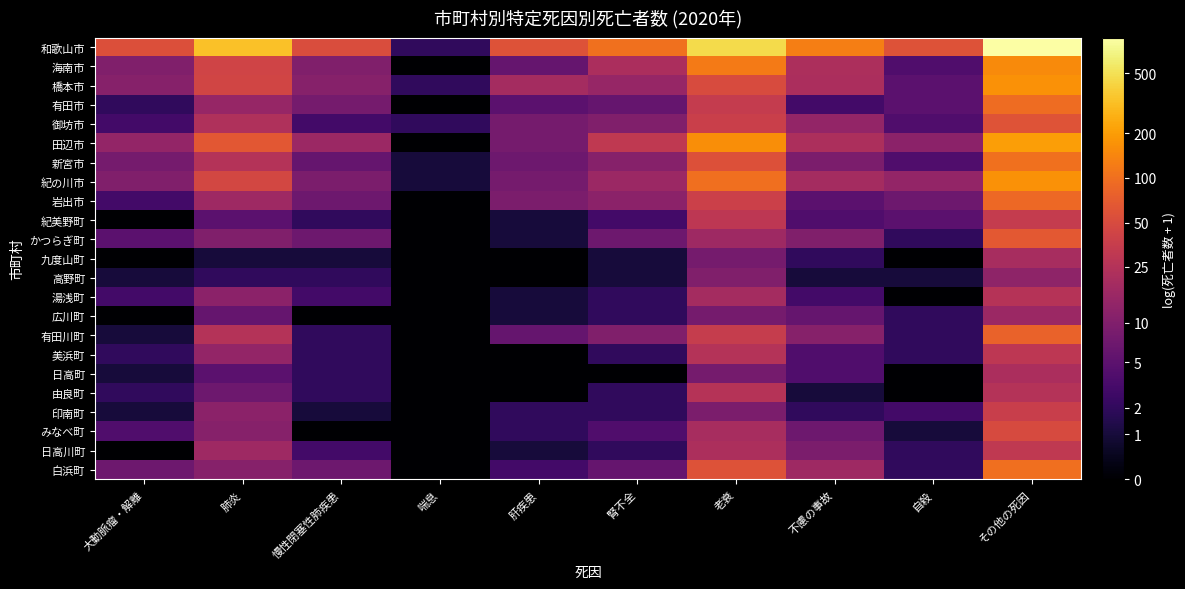

Which has a higher value, 喘息 or 肝疾患?

肝疾患